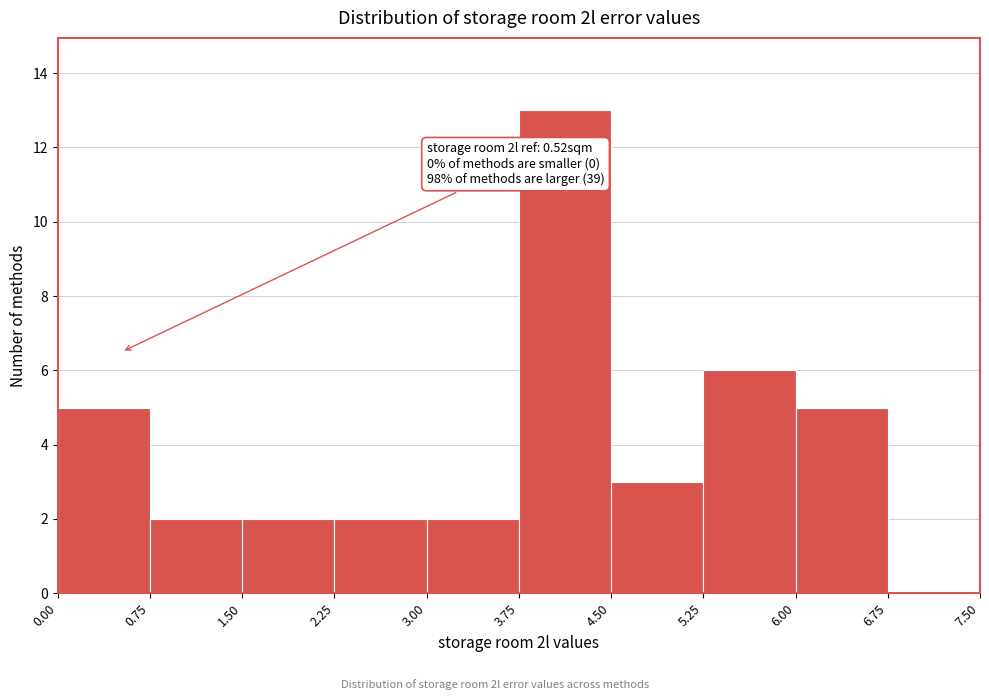

Which range on the x-axis has the tallest bar?

3.75 to 4.50